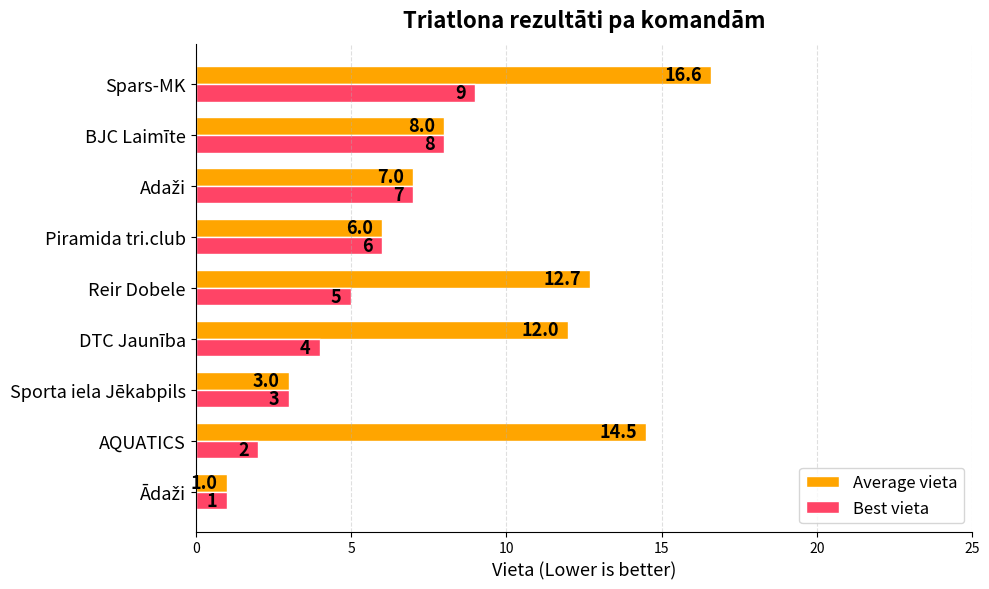

How many series are shown in this chart?

2